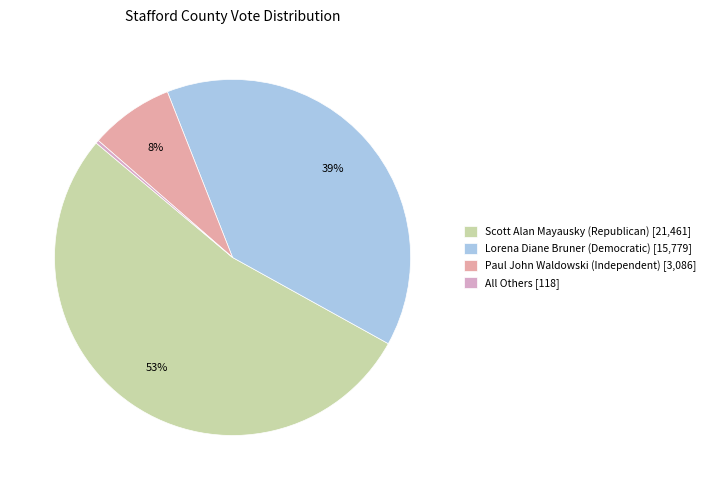

How many slices are in this pie chart?

4